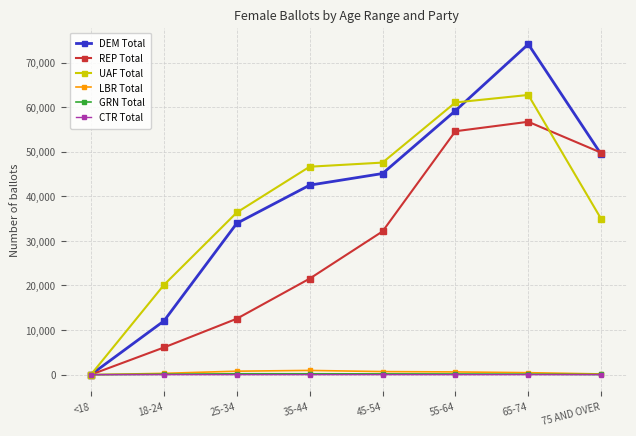

How many interior local peaks does the DEM Total series have?

1